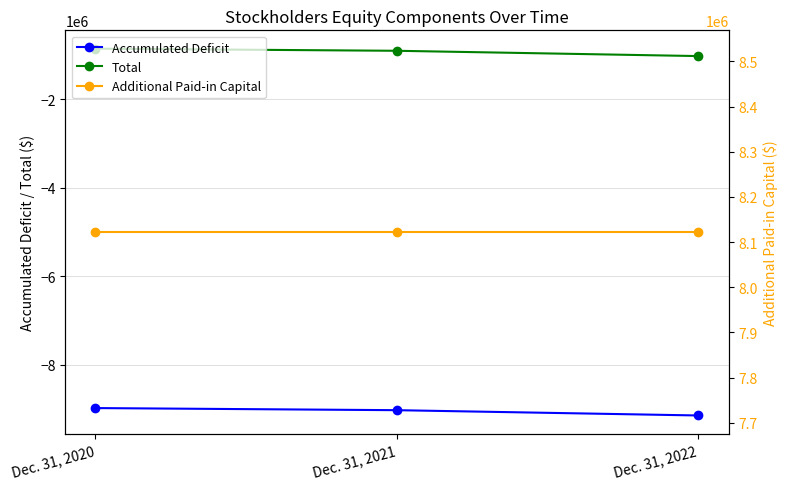

What is the maximum value shown in the chart?

8122108